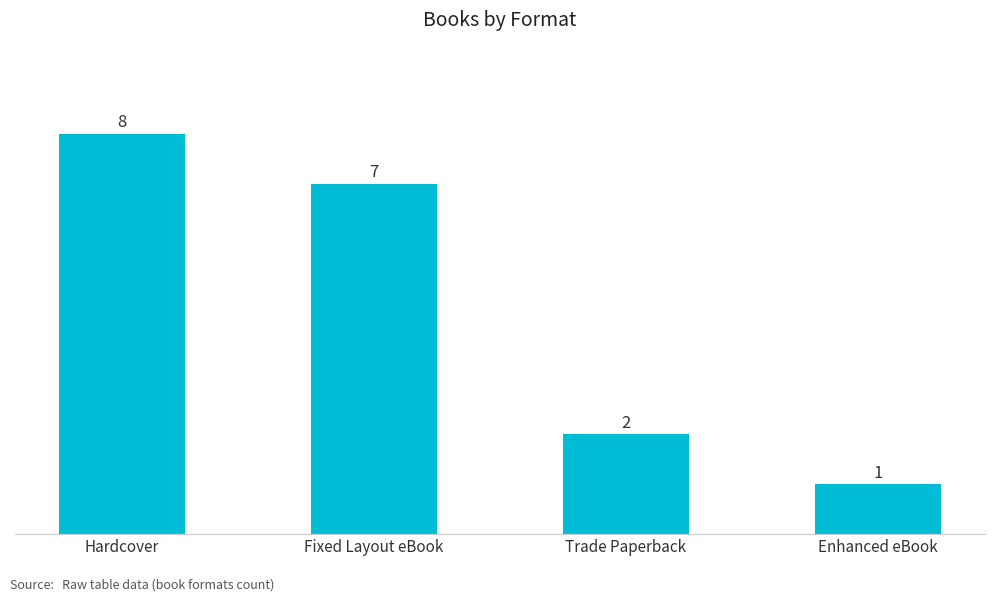

The chart shows a value of 8 at Hardcover. True or false?

True